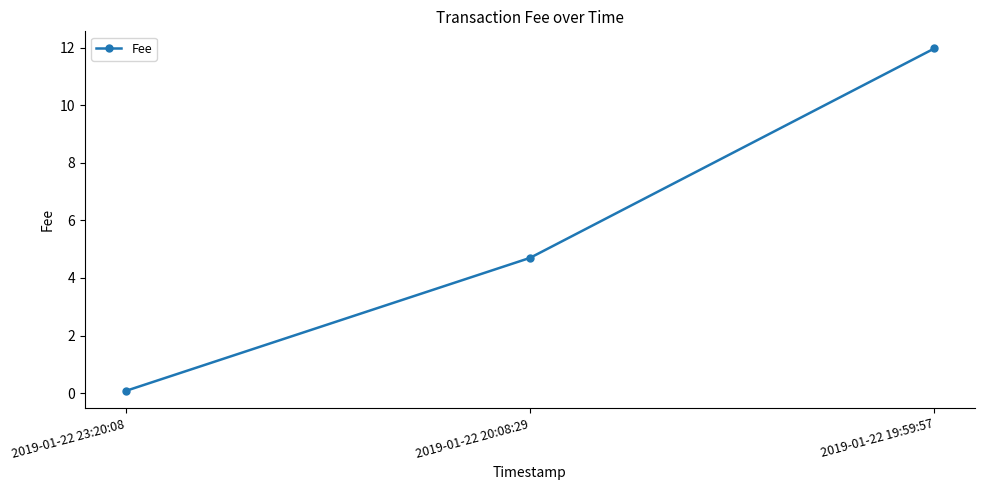

What is the minimum value shown in the chart?

0.1